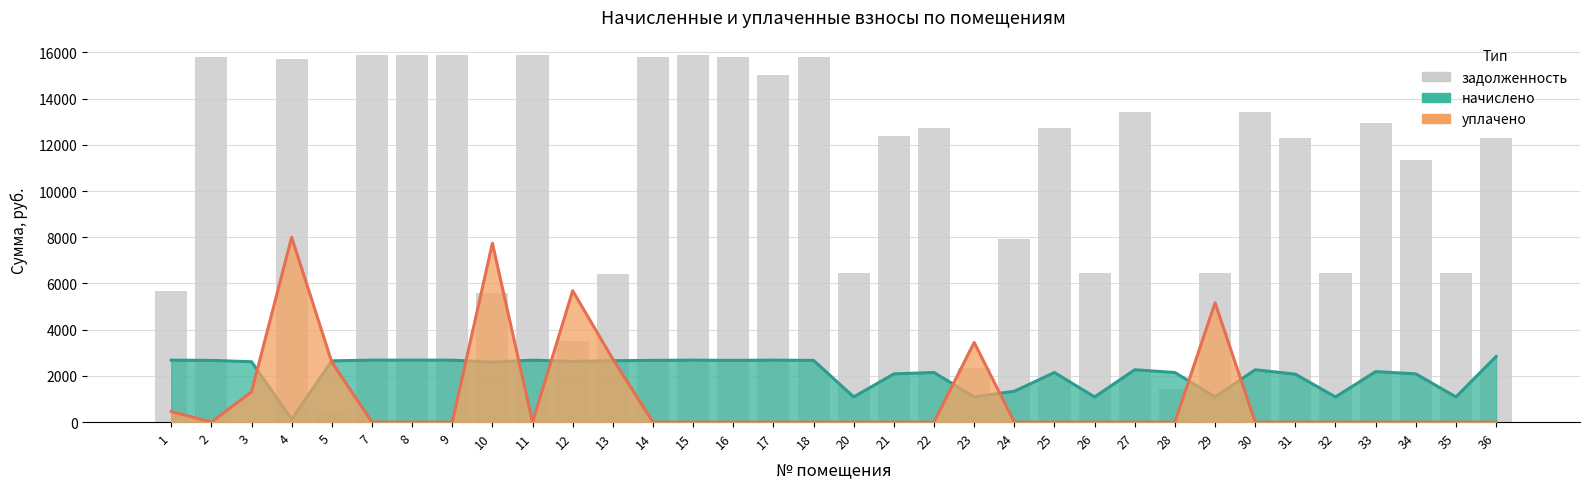

Reading right to left, list all the values displayed in this chart.

36=12288.0	35=6451.2	34=11360.2	33=12940.8	32=6451.2	31=12288.0	30=13420.8	29=6451.2	28=1429.2	27=13420.8	26=6451.2	25=12710.4	24=7910.4	23=2358.7	22=12710.4	21=12364.8	20=6451.2	18=15820.8	17=15028.4	16=15820.8	15=15878.4	14=15820.8	13=6397.8	12=3499.2	11=15878.4	10=5580.7	9=15878.4	8=15878.4	7=15878.4	5=386.3	4=15705.6	3=0.0	2=15820.8	1=5672.4